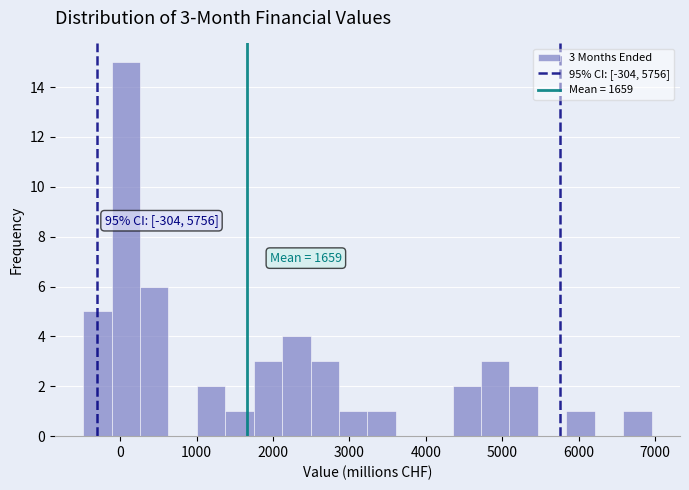

Around what value on the x-axis is the tallest bar? Give the approximate position of its centre, as read against the axis.

100